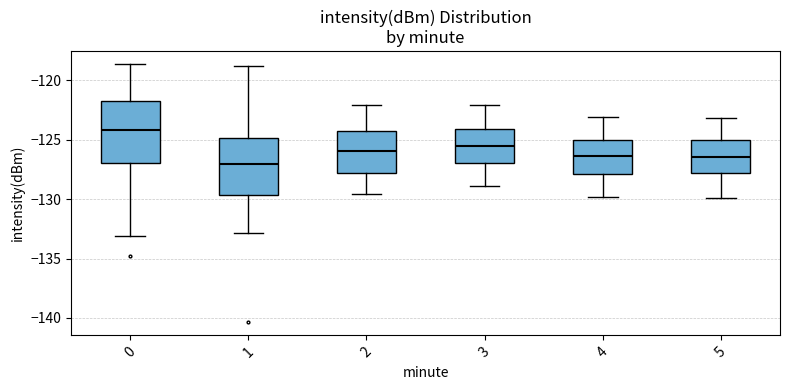

Which box has the lowest median line?

1